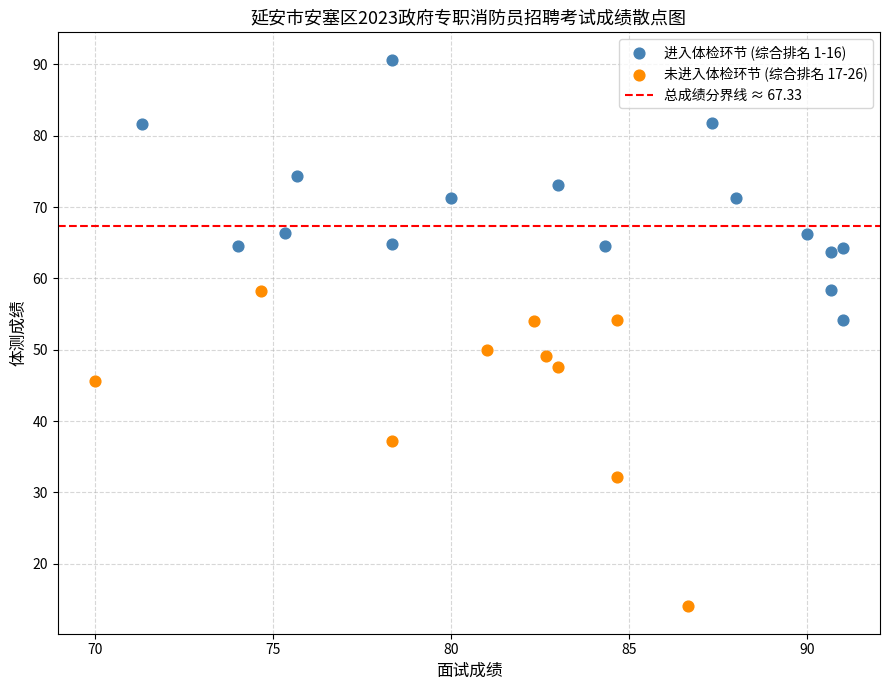

Which series reaches the maximum Y coordinate?

进入体检环节 (综合排名 1-16)